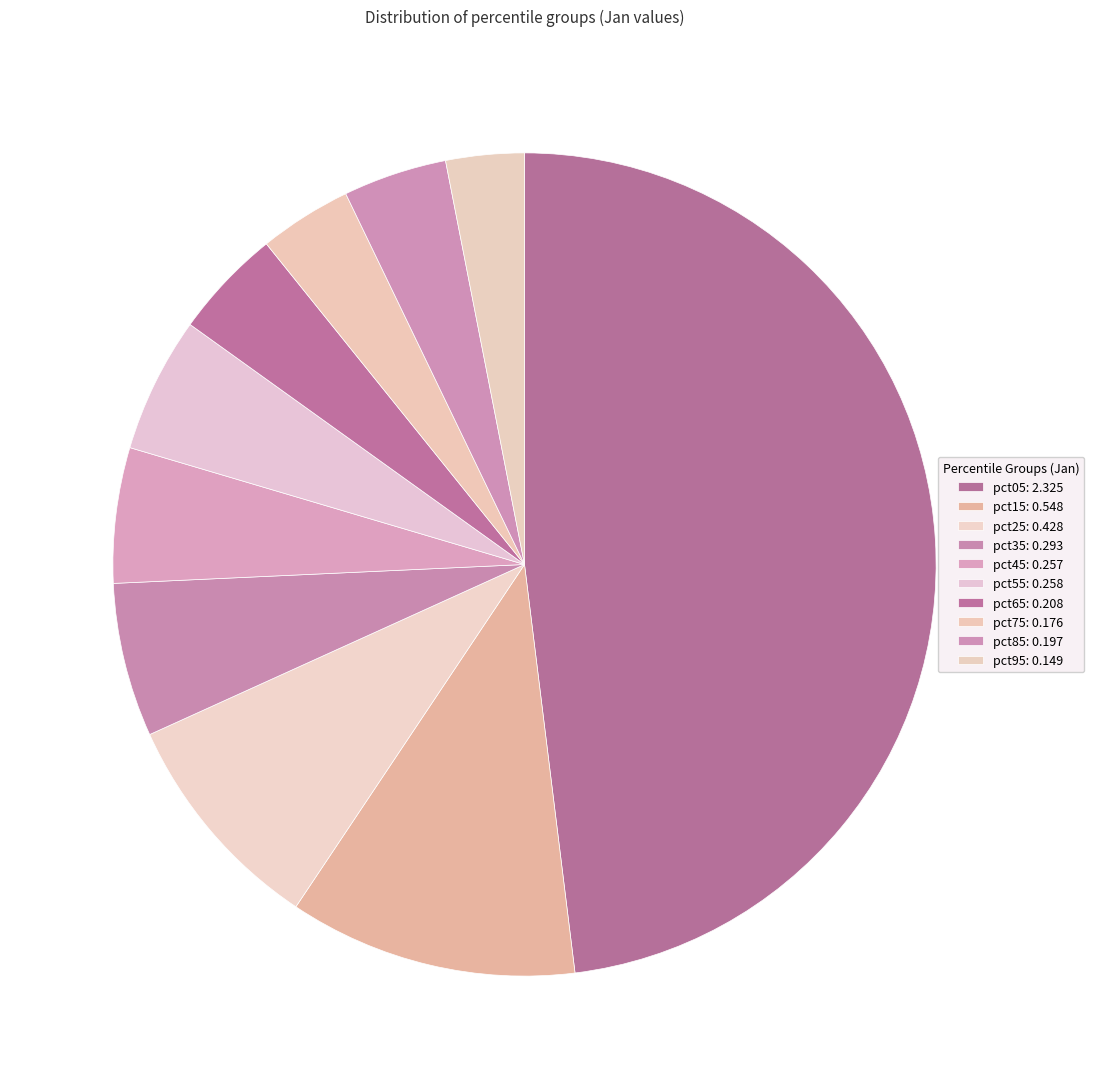

Is there a majority slice in this chart?

No